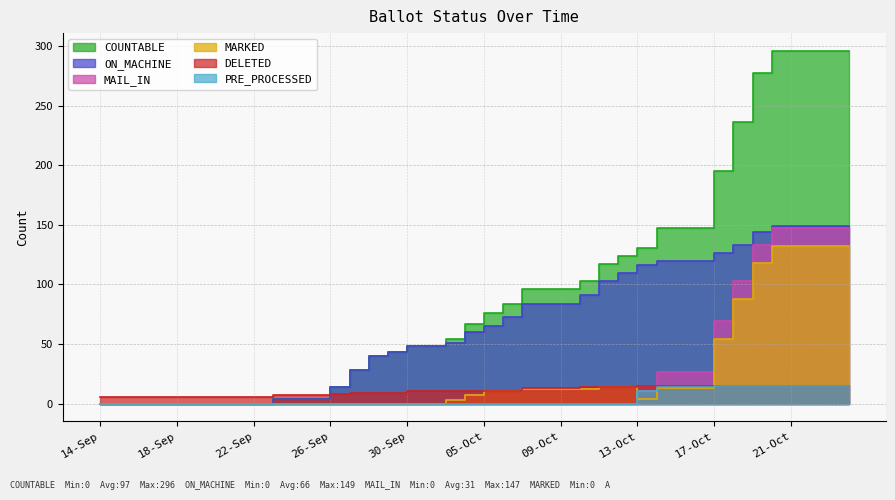

True or false: COUNTABLE and MAIL_IN cross at least once.

False